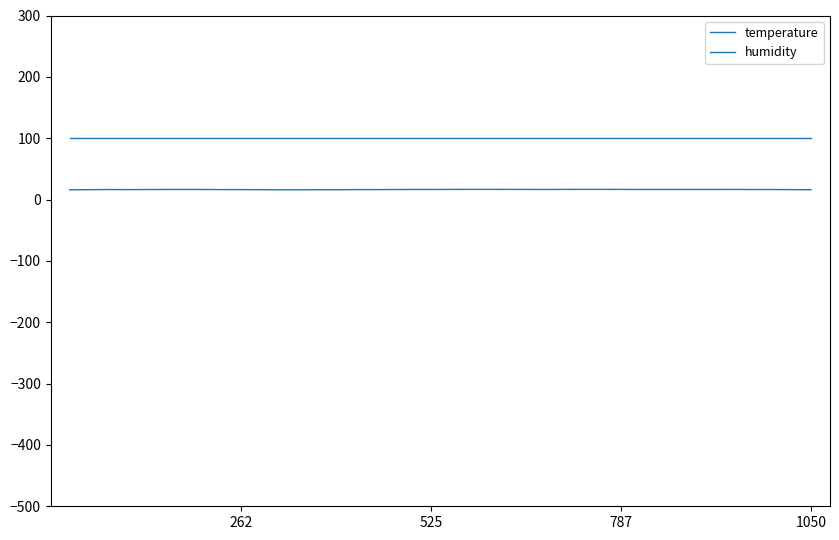

Does the chart have visible grid lines?

No